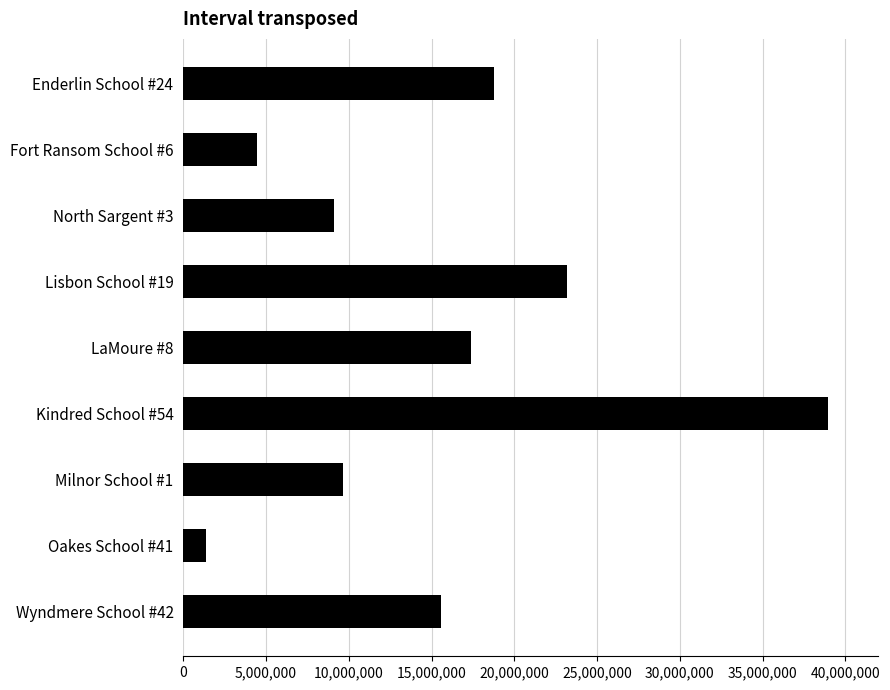

Reading top to bottom, list all the values displayed in this chart.

Enderlin School #24=18774055	Fort Ransom School #6=4481805	North Sargent #3=9124593	Lisbon School #19=23197590	LaMoure #8=17361960	Kindred School #54=38934645	Milnor School #1=9637753	Oakes School #41=1386163	Wyndmere School #42=15583102